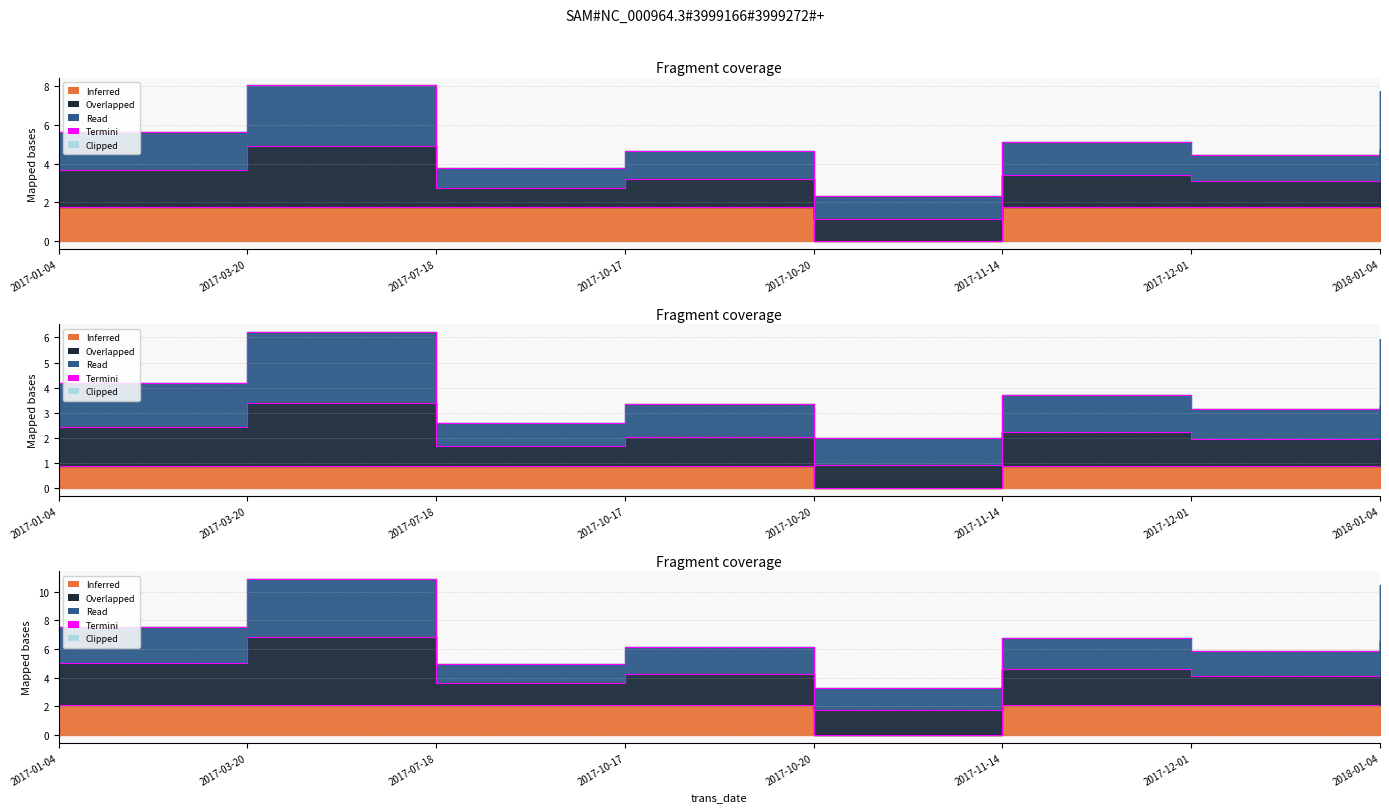

Which category has the highest value across all series?

2017-03-20